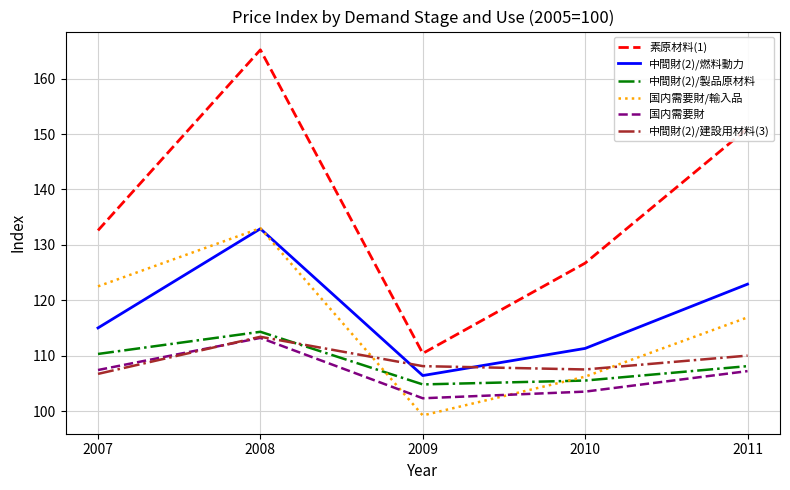

At which category does 素原材料(1) reach its first local peak?

2008